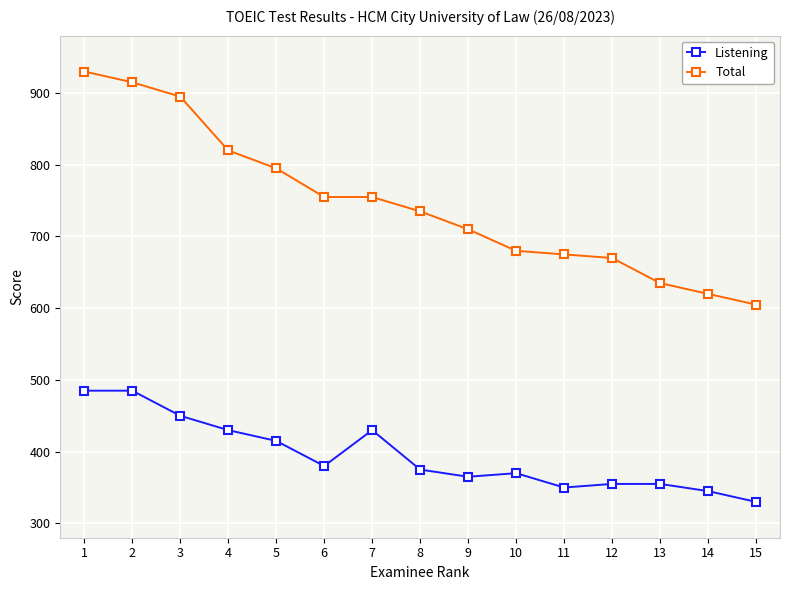

Which series changed the most between 7 and 12?

Total